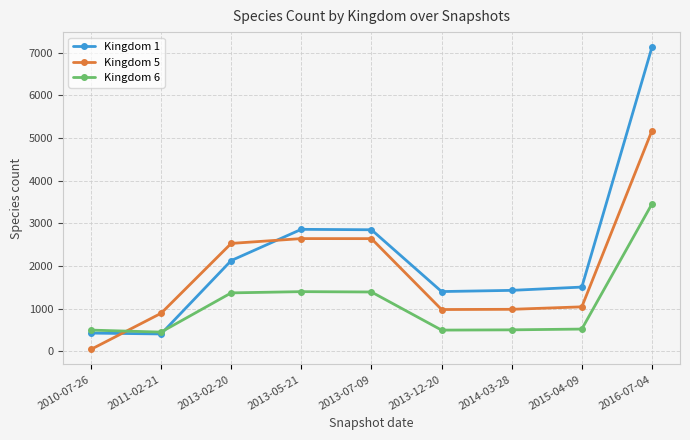

Between 2013-02-20 and 2013-05-21, which series saw the biggest shift?

Kingdom 1